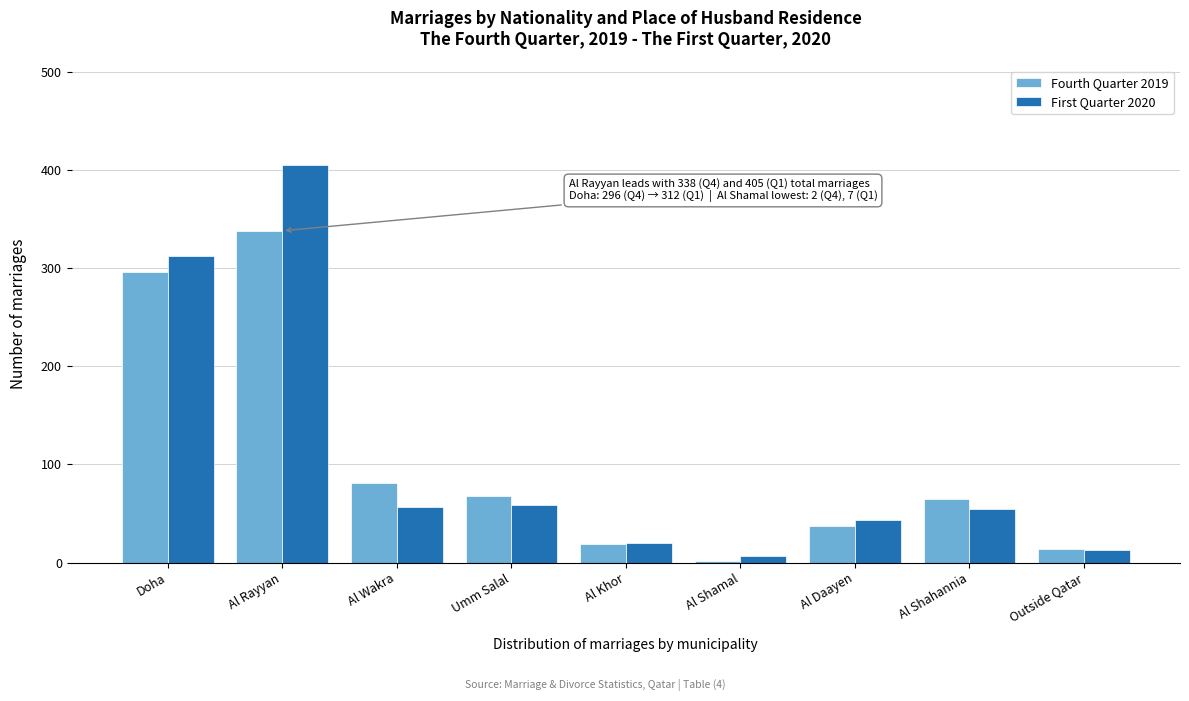

The value of Fourth Quarter 2019 at Umm Salal is 110. True or false?

False